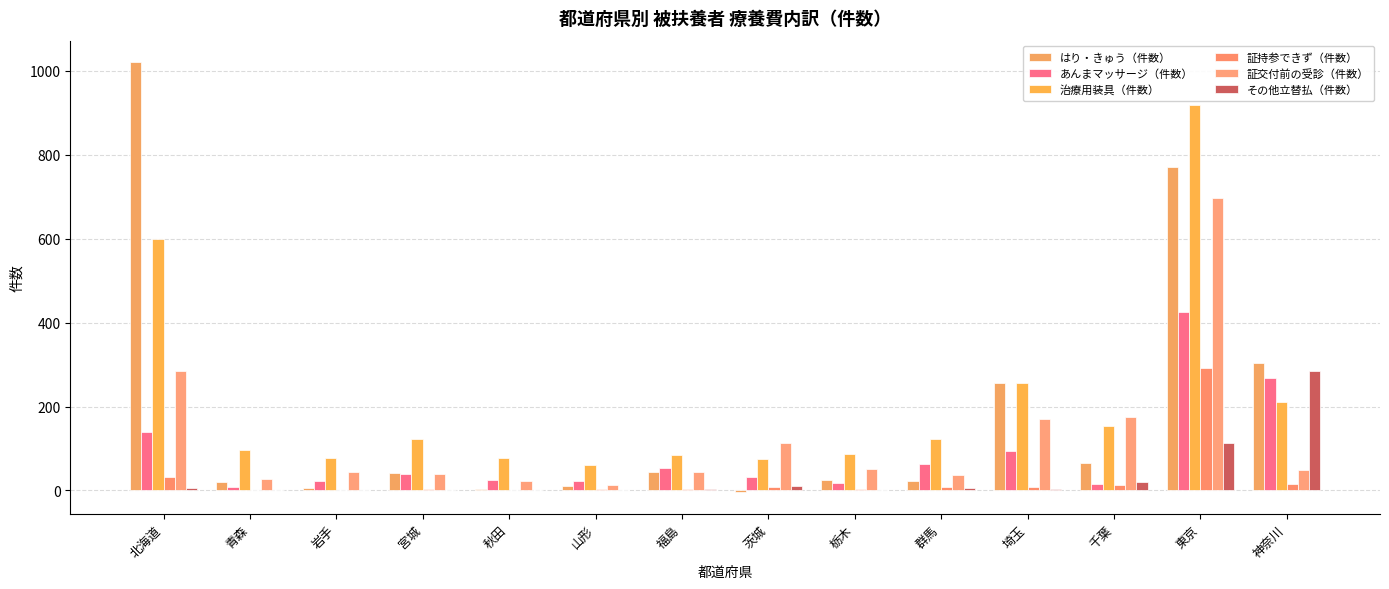

Reading left to right, list all the values displayed in this chart.

はり・きゅう（件数）: 北海道=1021	青森=21	岩手=6	宮城=41	秋田=4	山形=11	福島=44	茨城=-5	栃木=25	群馬=22	埼玉=255	千葉=66	東京=772	神奈川=303
あんまマッサージ（件数）: 北海道=140	青森=8	岩手=23	宮城=40	秋田=25	山形=22	福島=53	茨城=31	栃木=17	群馬=64	埼玉=93	千葉=15	東京=426	神奈川=267
治療用装具（件数）: 北海道=600	青森=96	岩手=78	宮城=123	秋田=77	山形=60	福島=85	茨城=76	栃木=86	群馬=122	埼玉=256	千葉=154	東京=918	神奈川=211
証持参できず（件数）: 北海道=32	青森=0	岩手=1	宮城=3	秋田=2	山形=3	福島=3	茨城=7	栃木=4	群馬=7	埼玉=9	千葉=14	東京=292	神奈川=16
証交付前の受診（件数）: 北海道=285	青森=27	岩手=43	宮城=39	秋田=22	山形=14	福島=43	茨城=114	栃木=51	群馬=36	埼玉=171	千葉=174	東京=696	神奈川=48
その他立替払（件数）: 北海道=5	青森=1	岩手=0	宮城=0	秋田=0	山形=1	福島=4	茨城=10	栃木=2	群馬=5	埼玉=4	千葉=19	東京=113	神奈川=284